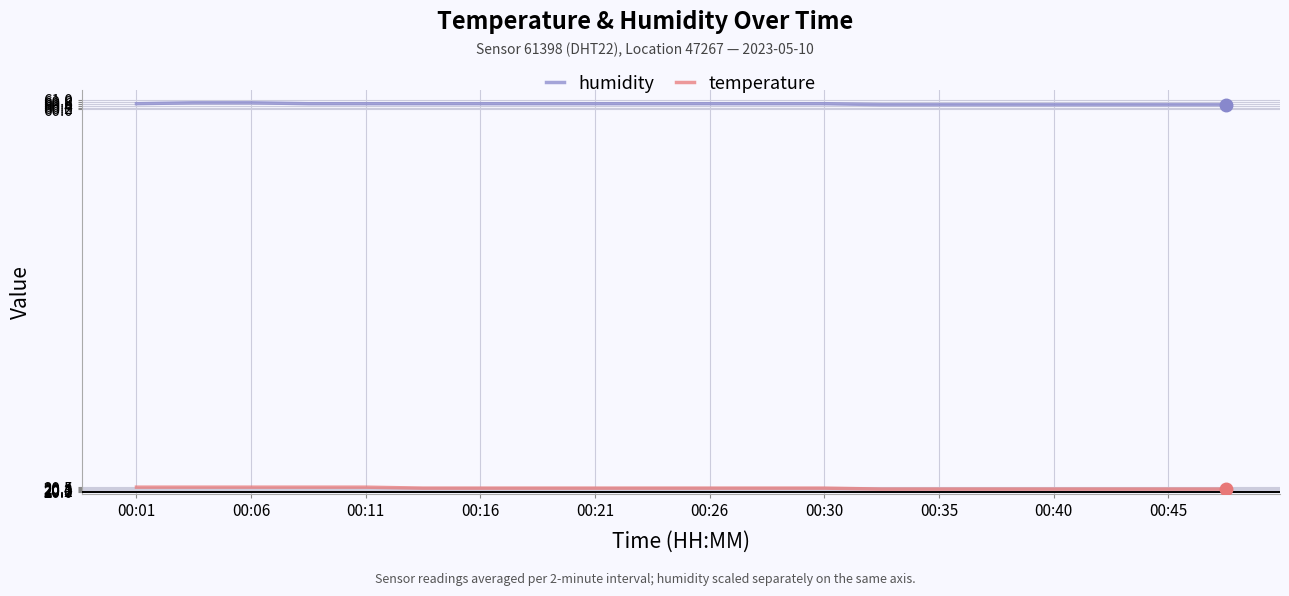

What is the maximum value shown in the chart?

60.7